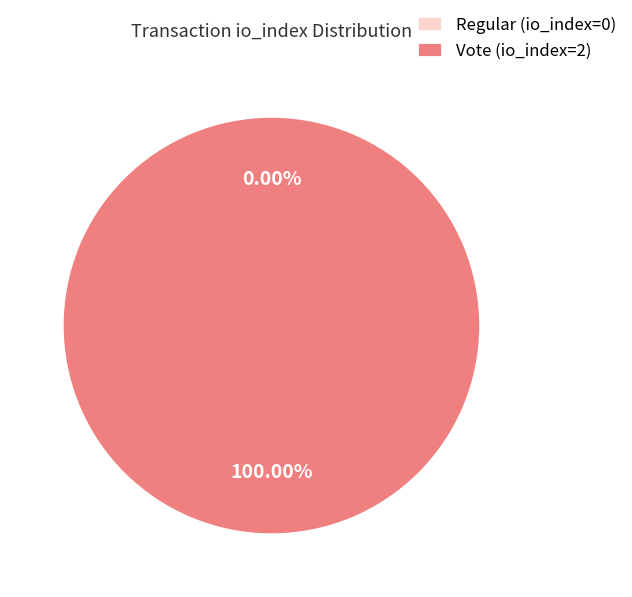

The Vote (io_index=2) slice represents 91% of the pie. True or false?

False